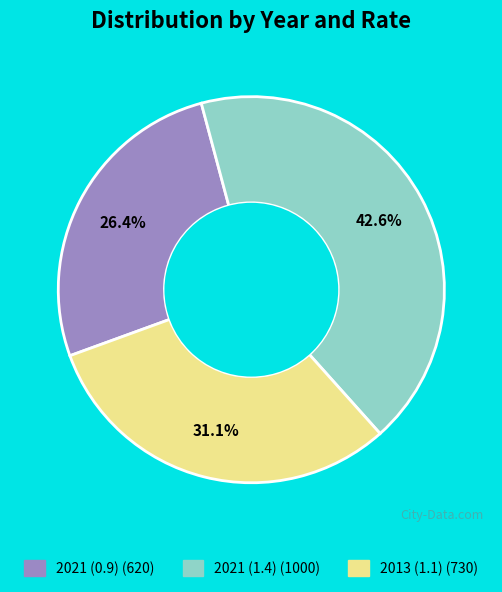

To the nearest percent, what portion does 2021 (1.4) represent?

43%